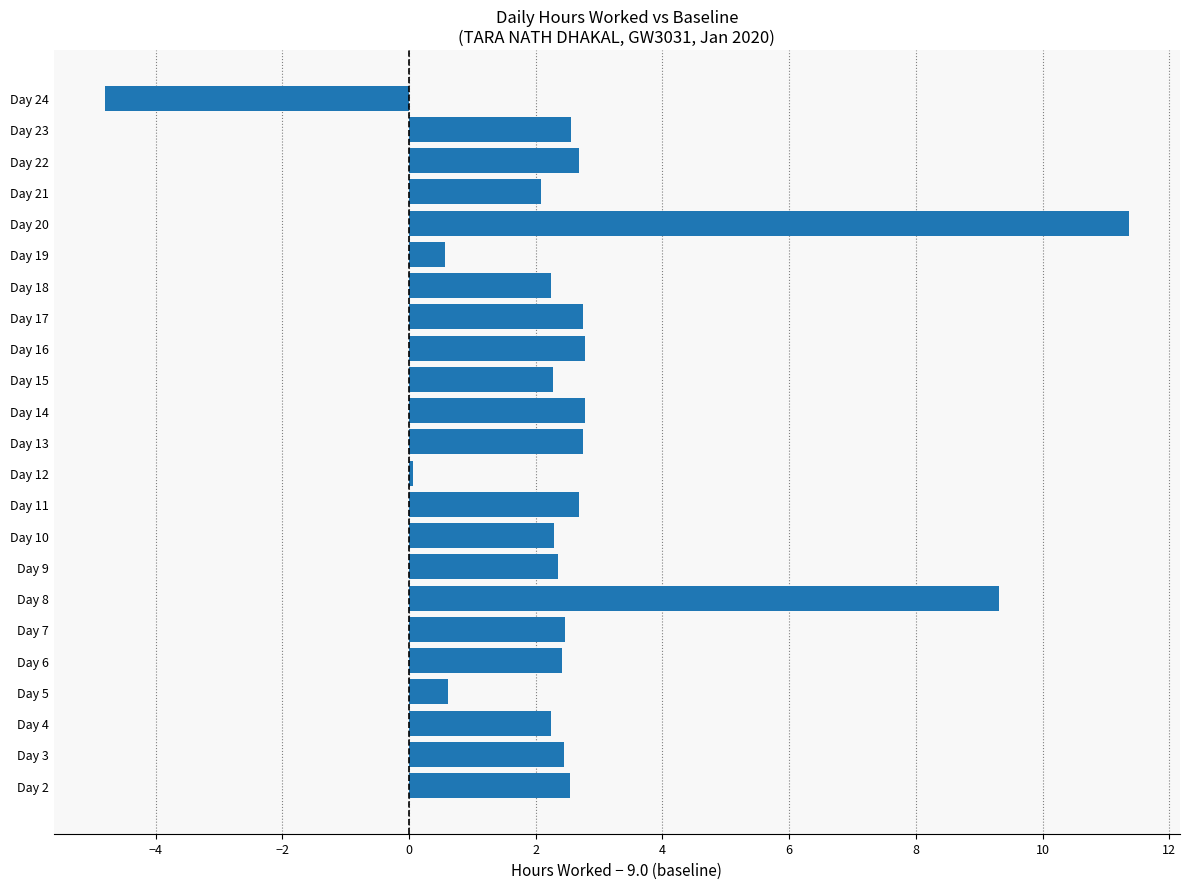

The chart shows a value of 2.3 at Day 15. True or false?

True